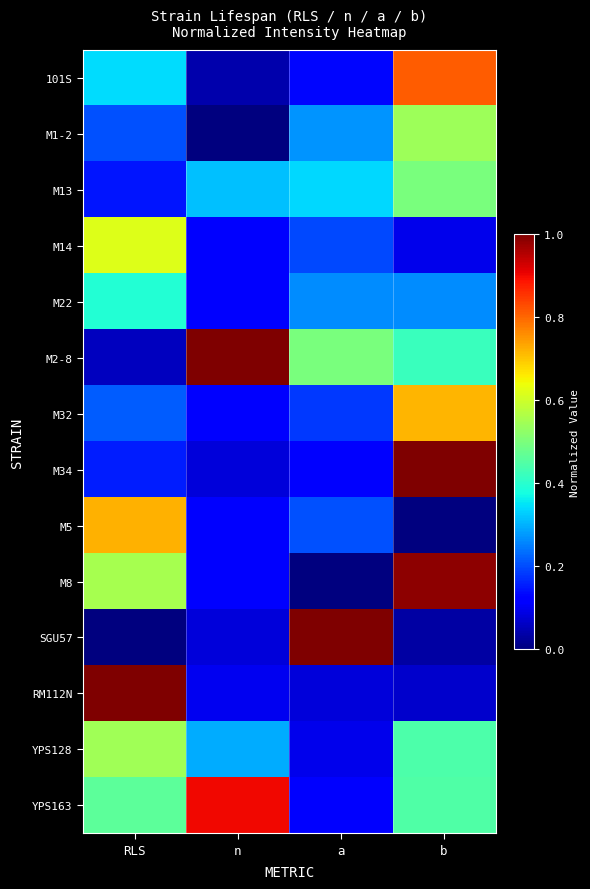

Which series has the largest range (max minus min)?

SGU57